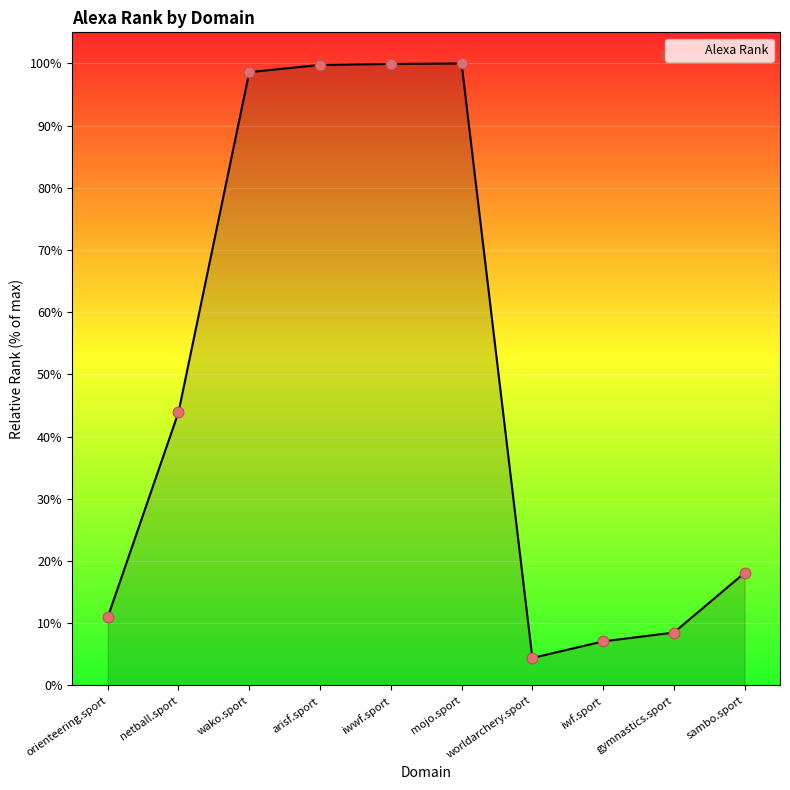

Between netball.sport and wako.sport, which is larger?

wako.sport